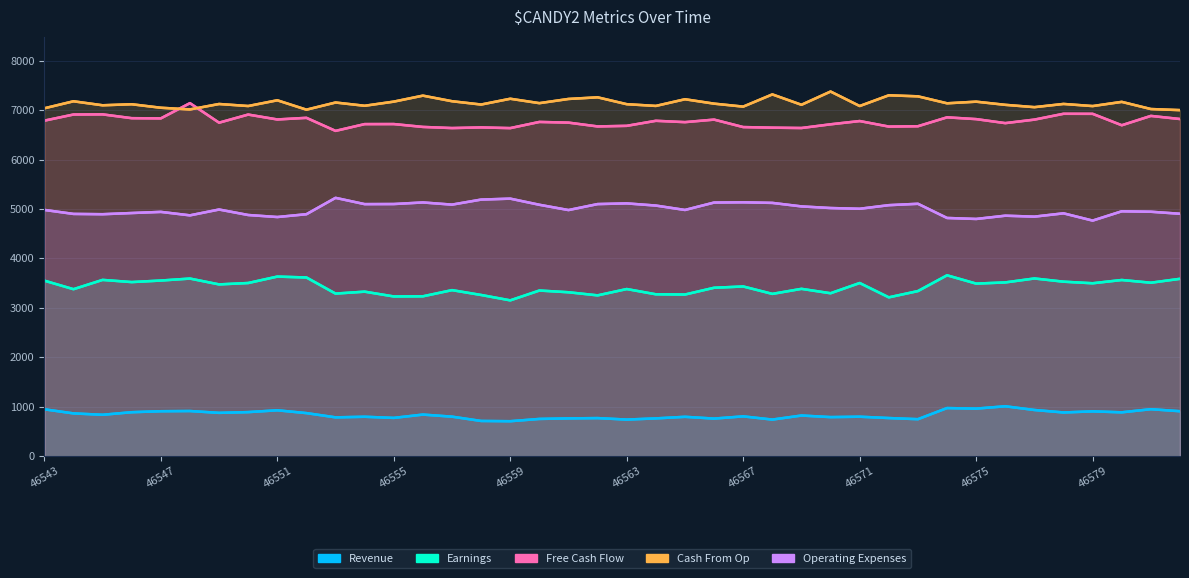

Is the value of Earnings at 14 greater than the value of Revenue at 46543?

Yes